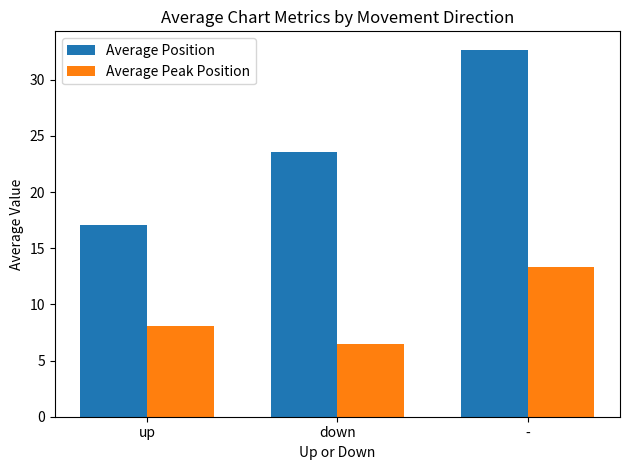

What is the spread (max minus min) of values at up?

9.0